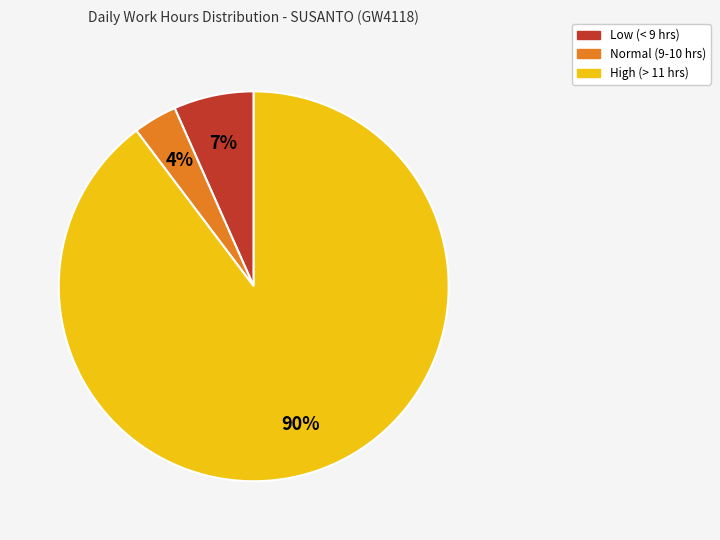

How many segments does this pie chart have?

3